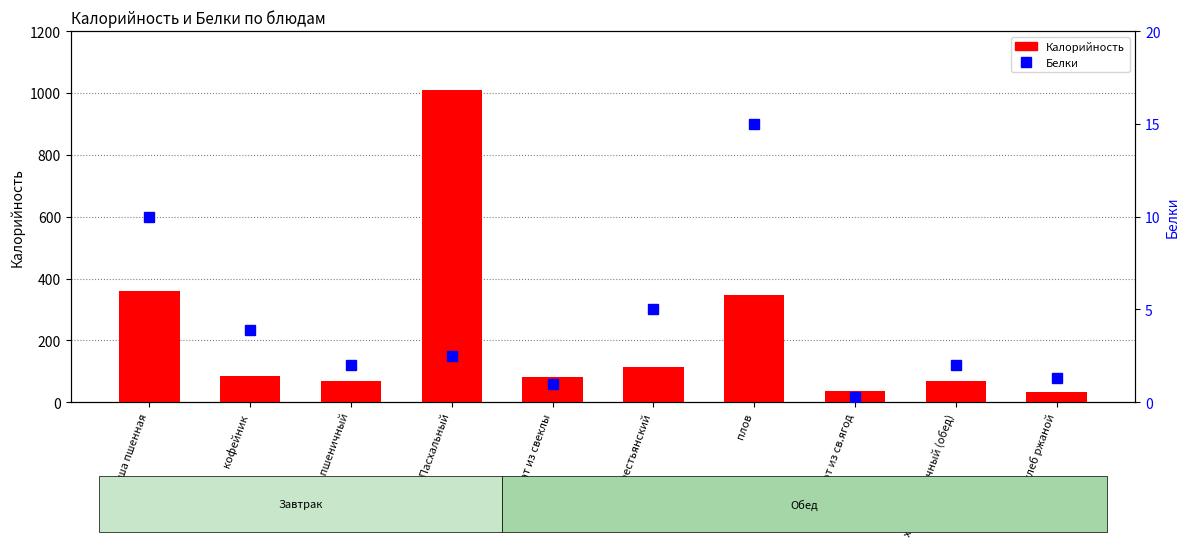

What is the difference between the second highest and minimum values in the Калорийность series?

326.0